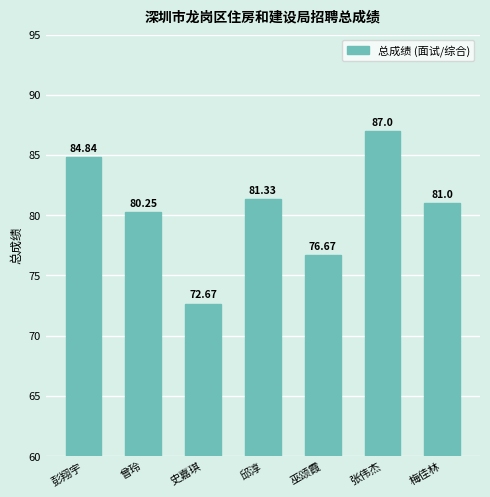

At which label does the data first exceed 81?

彭翔宇